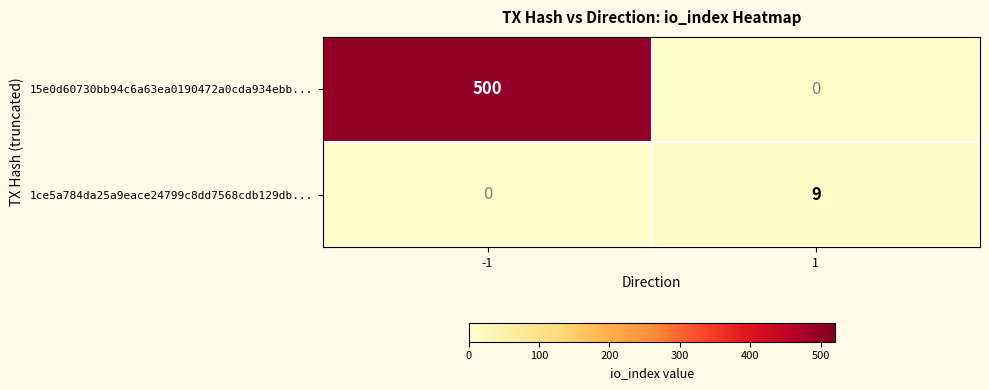

What is the difference between the 15e0d60730bb94c6a63ea0190472a0cda934ebb... values at 1 and -1?

500